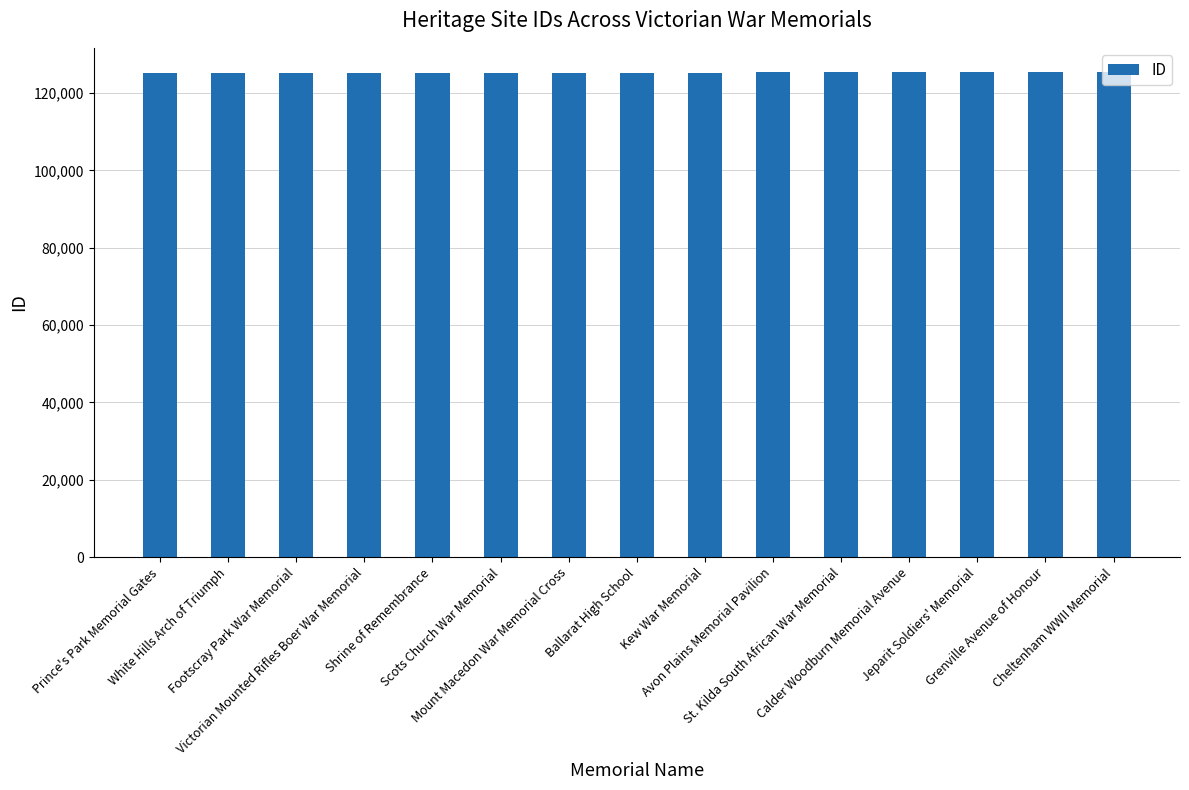

What is the label of the 5th bar from the right?

St. Kilda South African War Memorial